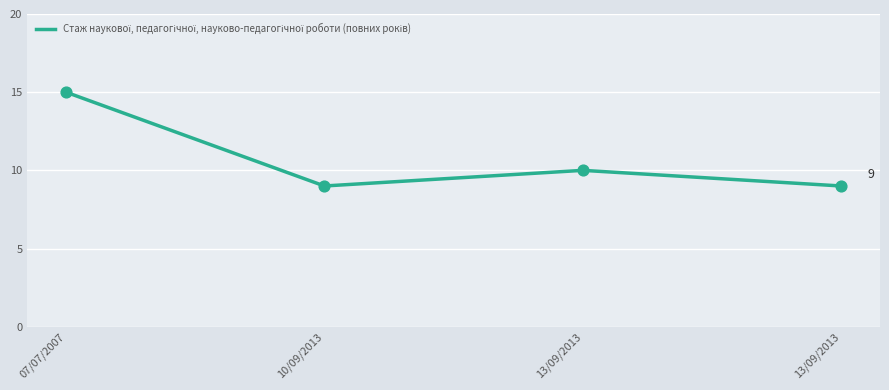

Between 13/09/2013 and 07/07/2007, which is larger?

07/07/2007